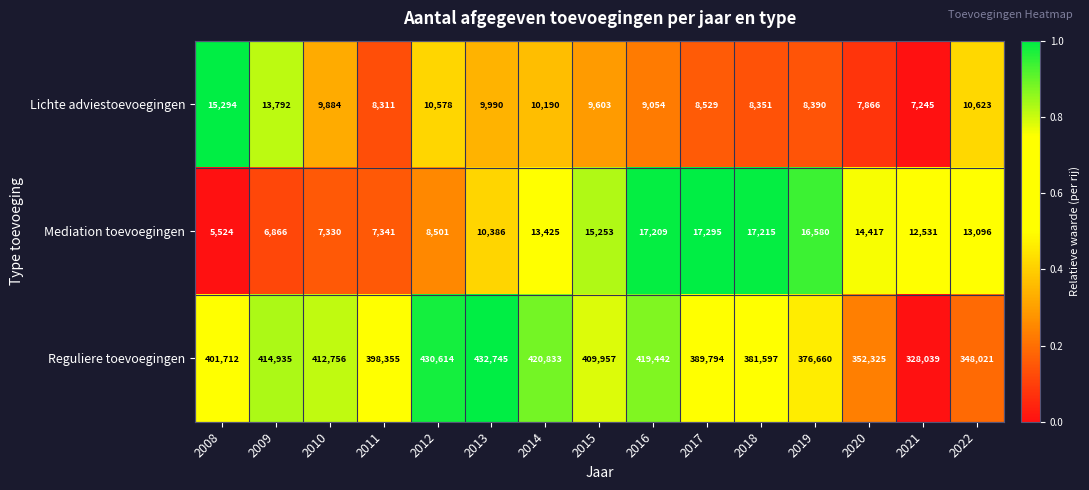

Rank the series at 2008 from lowest to highest value.

Mediation toevoegingen, Lichte adviestoevoegingen, Reguliere toevoegingen